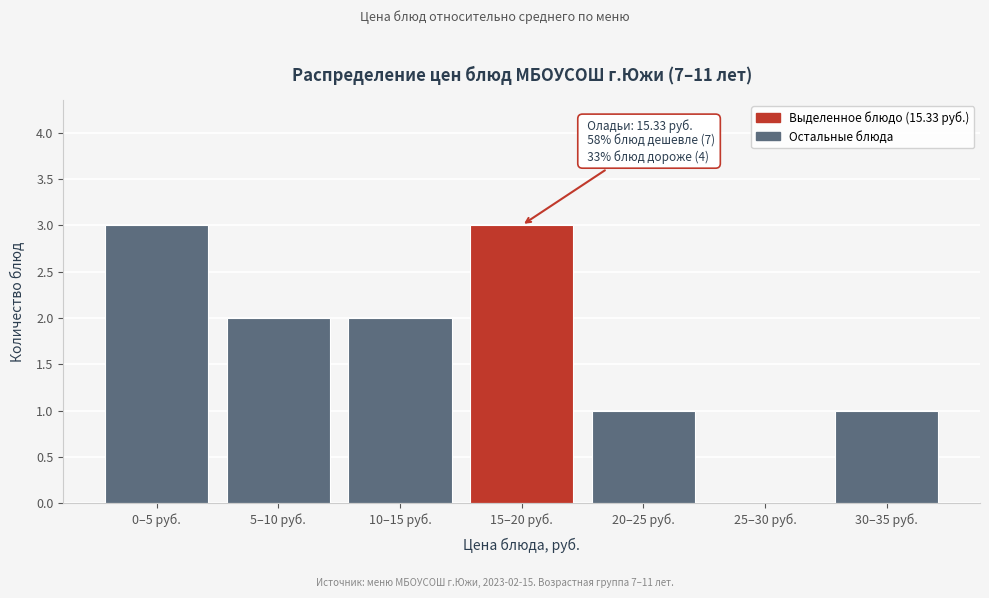

Reading left to right, what are all the values shown in this chart?

0–5 руб.=3	5–10 руб.=2	10–15 руб.=2	15–20 руб.=3	20–25 руб.=1	25–30 руб.=0	30–35 руб.=1